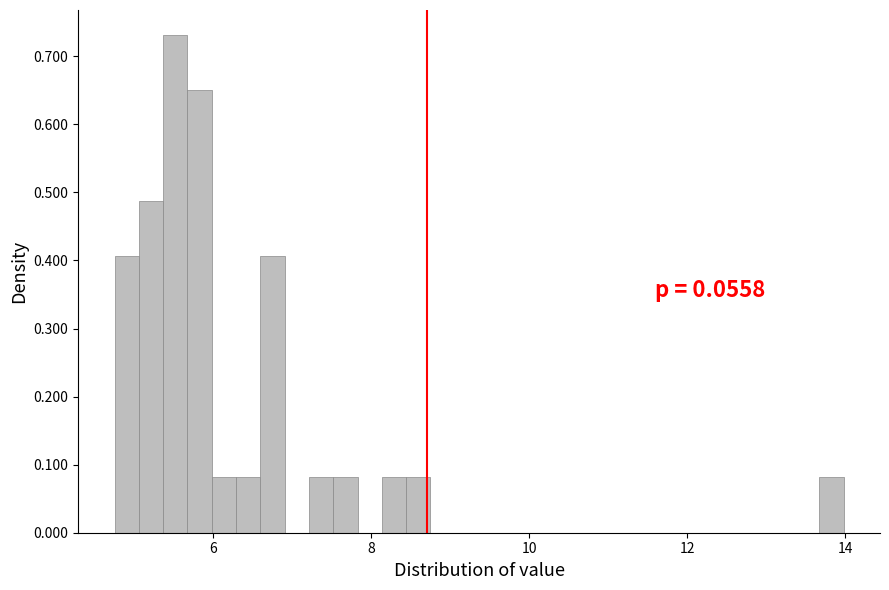

Read against the x-axis, roughly where is the centre of the tallest bar?

5.6